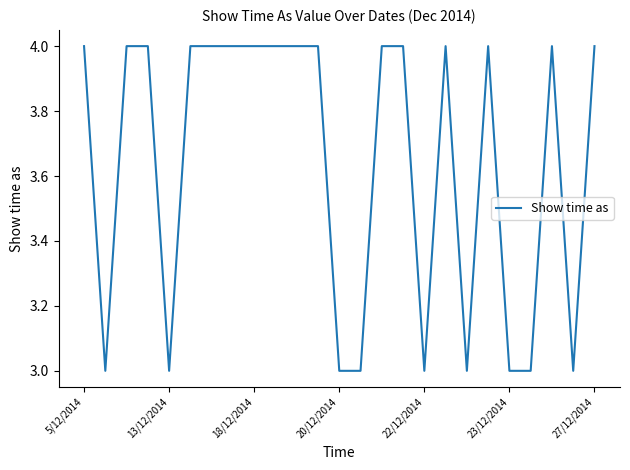

What is the difference between the maximum and minimum values?

1